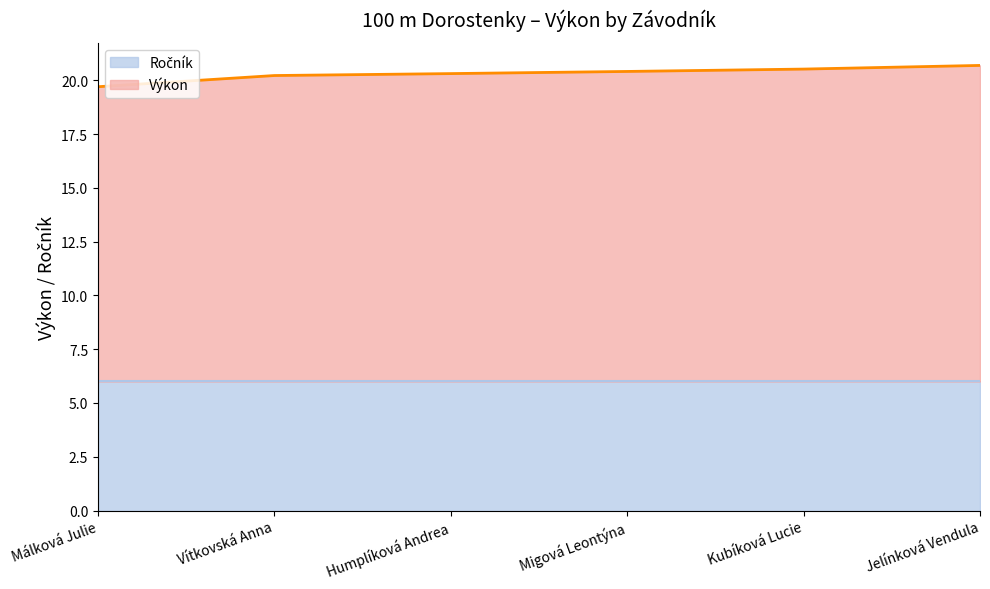

What is the average value?

20.3